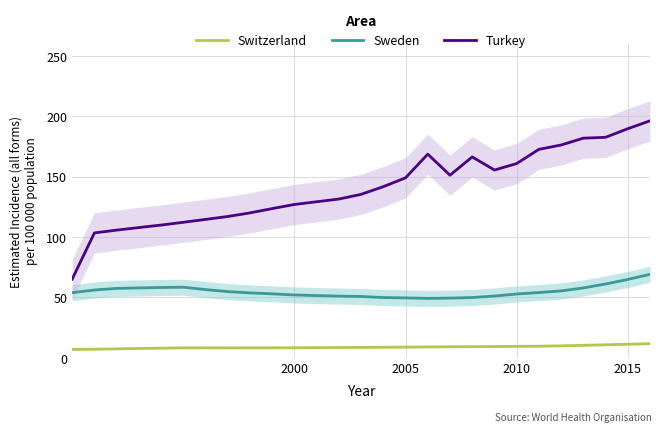

True or false: Turkey and Sweden cross at least once.

False